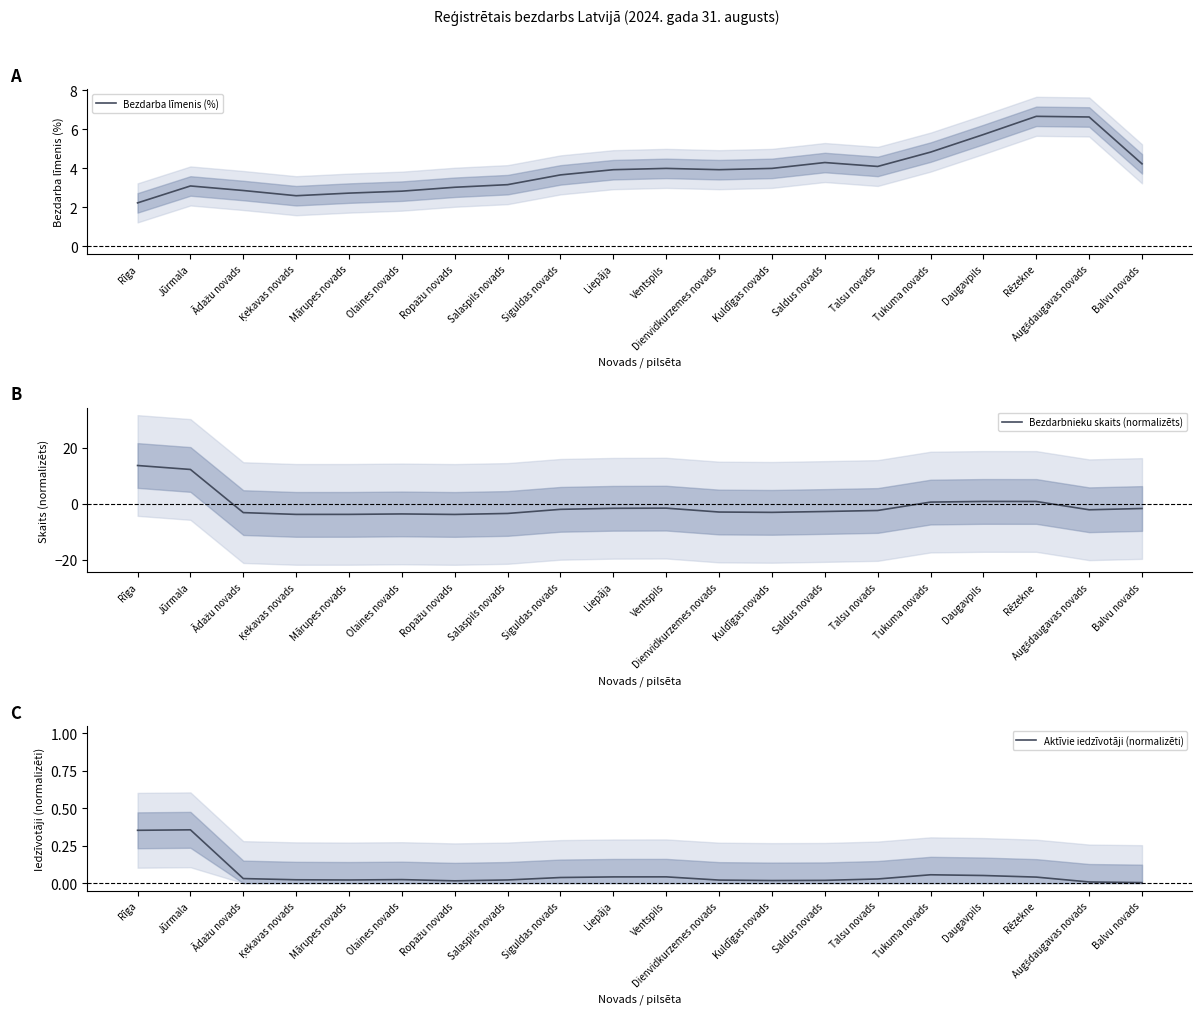

What is the difference between the maximum and second lowest values in the Bezdarbnieku skaits (normalizēts) series?

17.5